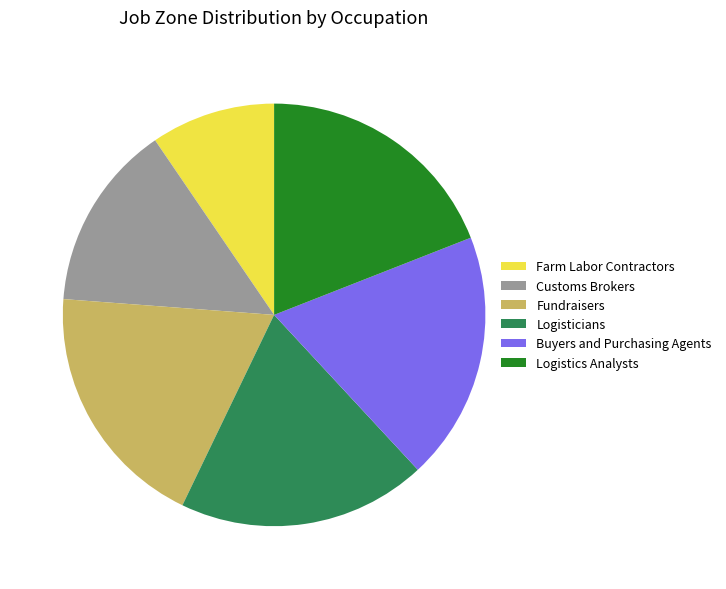

What is the ratio of the value at Logisticians to the value at Fundraisers?

1.0